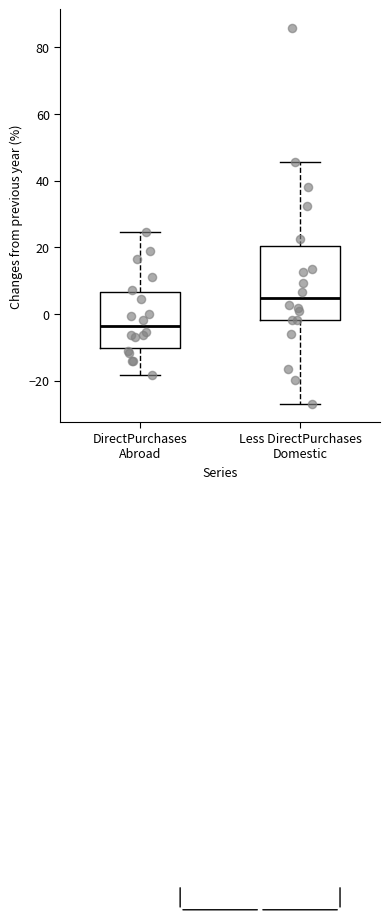

Reading left to right, read every box against the y-axis: the position of its median line, the range the box covers, and the ends of its whiskers. The values are not printed on the chart, so give them approximately, as read against the axis.

DirectPurchases Abroad: median -4, box -10 to 6, whiskers -18 to 24
Less DirectPurchases Domestic: median 4, box -2 to 20, whiskers -26 to 46